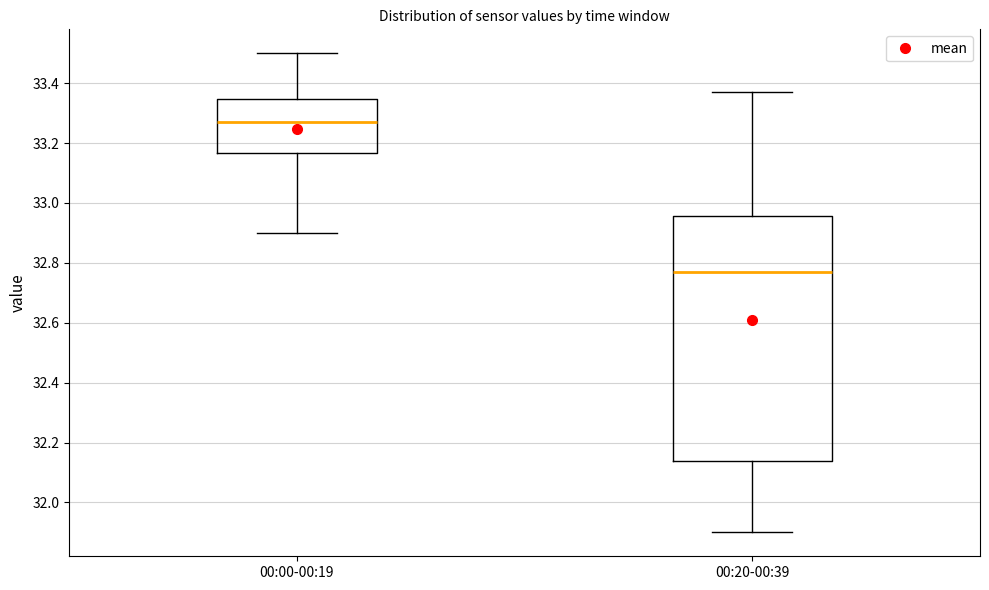

Reading left to right, transcribe this box plot: for each box, give where its median line is, the range the box spans, and where its two whiskers end, as read against the y-axis. The values are not printed on the chart, so give them approximately, as read against the axis.

00:00-00:19: median 33.28, box 33.16 to 33.34, whiskers 32.90 to 33.50
00:20-00:39: median 32.78, box 32.14 to 32.96, whiskers 31.90 to 33.38